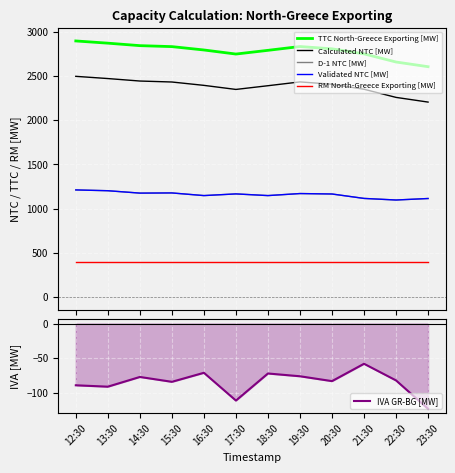

What value does the Calculated NTC [MW] series have at 14:30, to the nearest 50?

2450